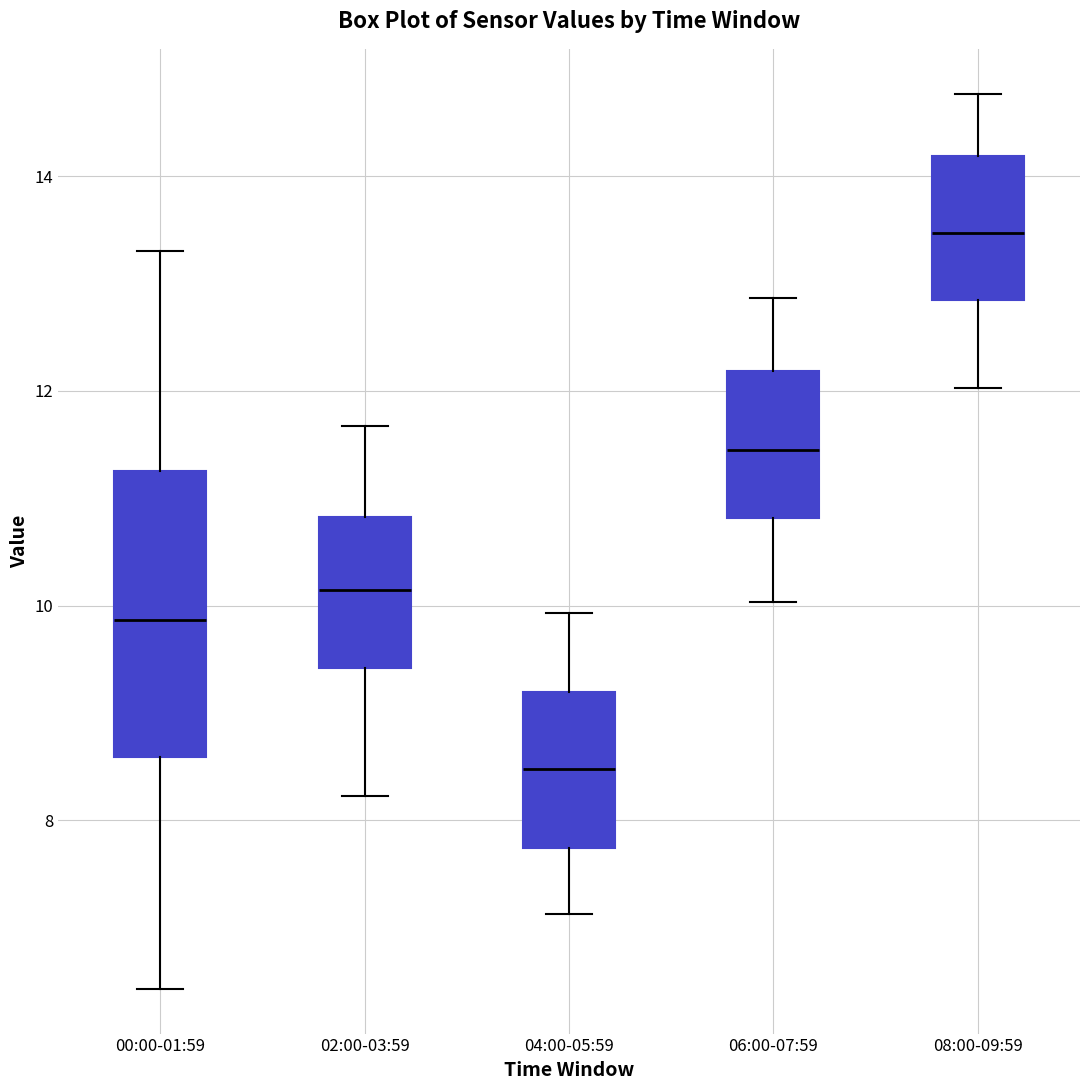

Reading left to right, read every box against the y-axis: the position of its median line, the range the box covers, and the ends of its whiskers. The values are not printed on the chart, so give them approximately, as read against the axis.

00:00-01:59: median 9.8, box 8.6 to 11.2, whiskers 6.4 to 13.4
02:00-03:59: median 10.2, box 9.4 to 10.8, whiskers 8.2 to 11.6
04:00-05:59: median 8.4, box 7.8 to 9.2, whiskers 7.2 to 10.0
06:00-07:59: median 11.4, box 10.8 to 12.2, whiskers 10.0 to 12.8
08:00-09:59: median 13.4, box 12.8 to 14.2, whiskers 12.0 to 14.8